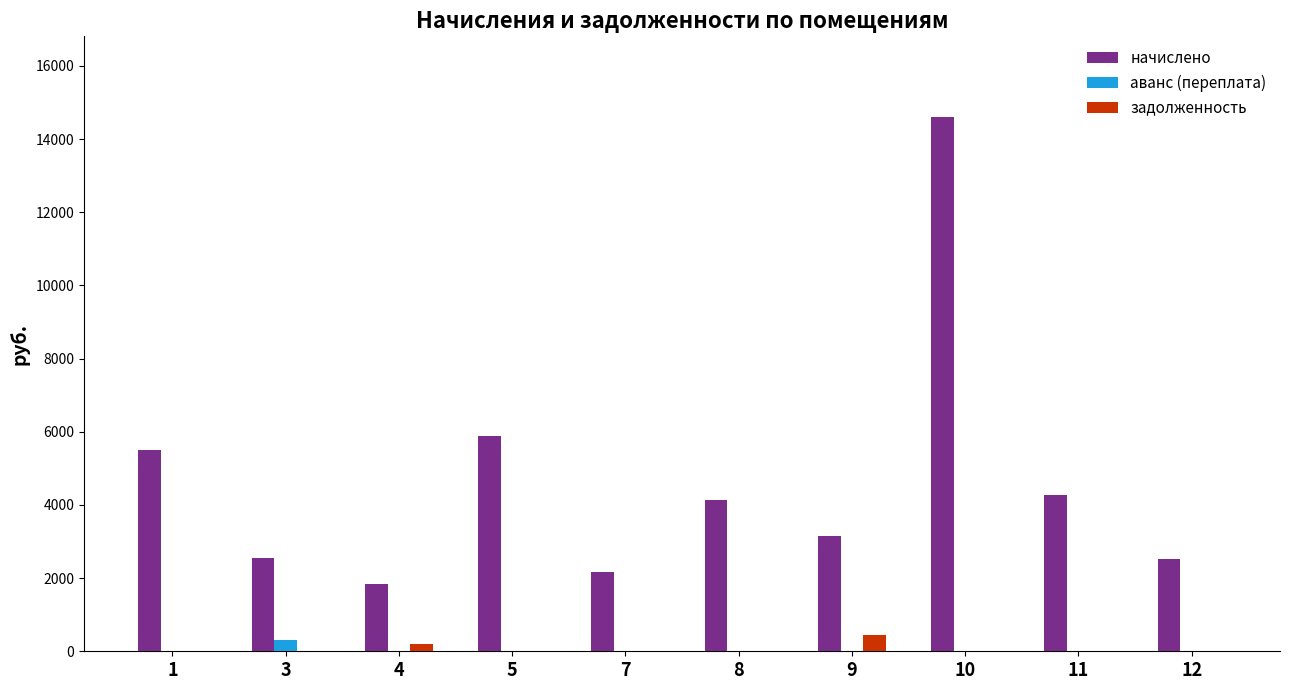

What is the average value of the задолженность series?

65.6